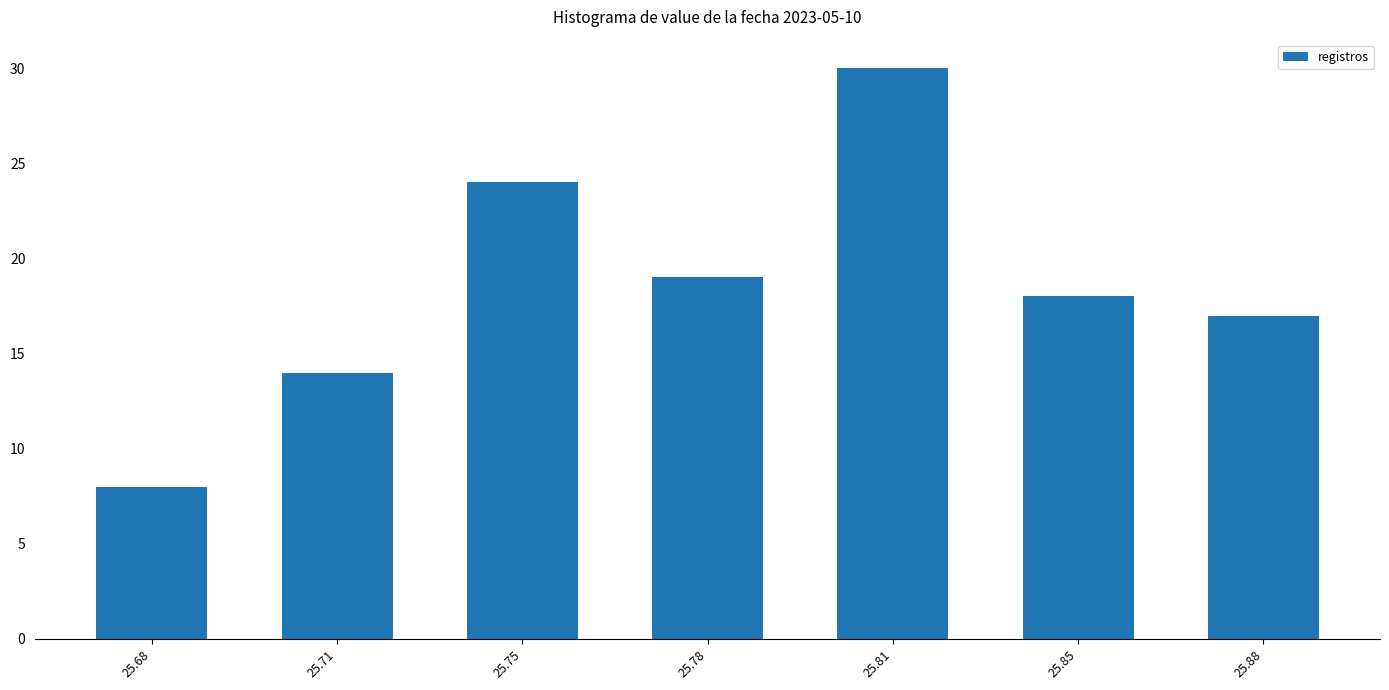

Reading left to right, transcribe all the data shown in this chart.

25.68=8	25.71=14	25.75=24	25.78=19	25.81=30	25.85=18	25.88=17